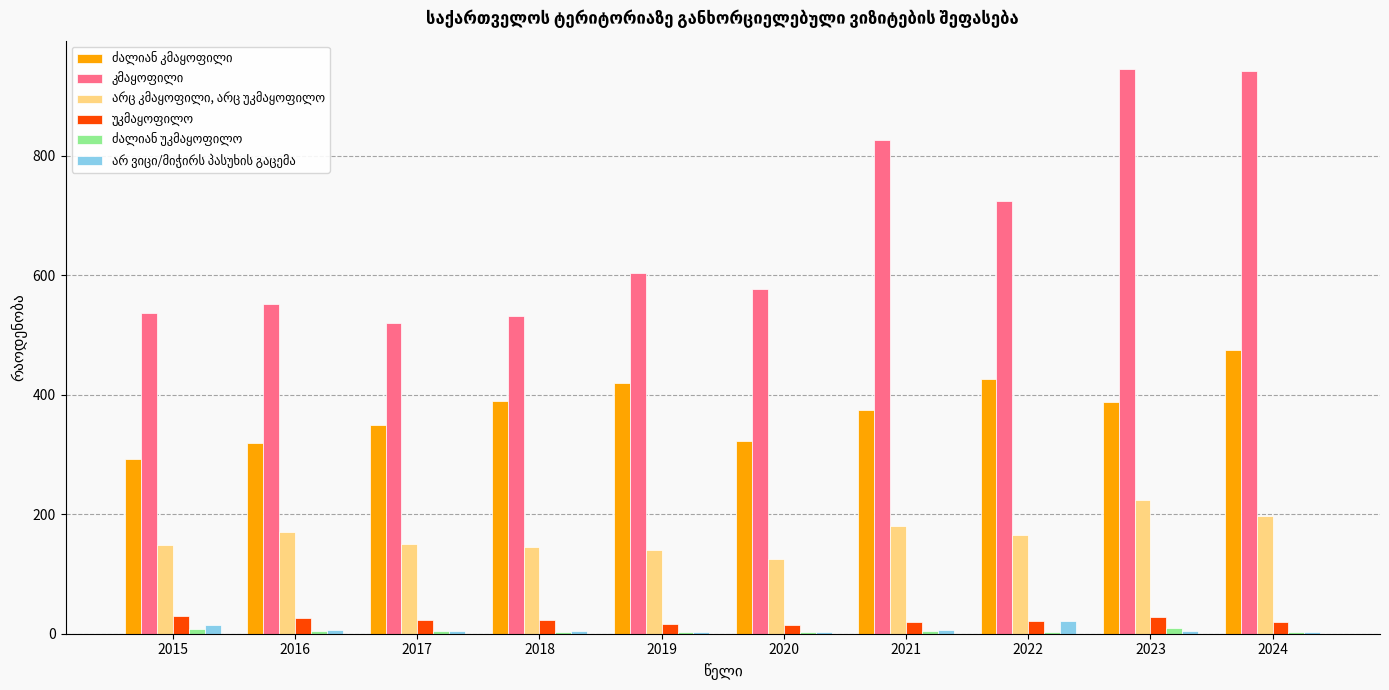

How many groups of bars are there?

10